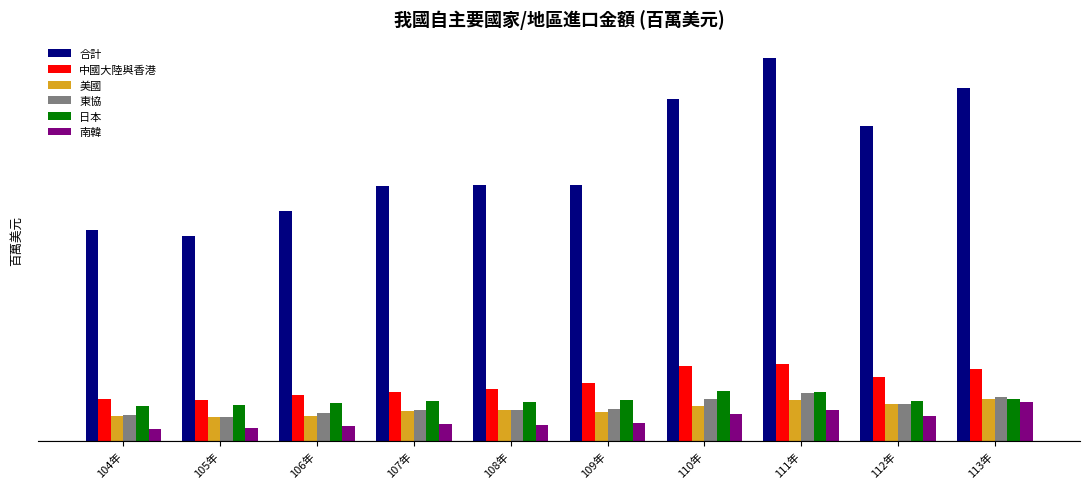

Which series has the largest total across all categories?

合計